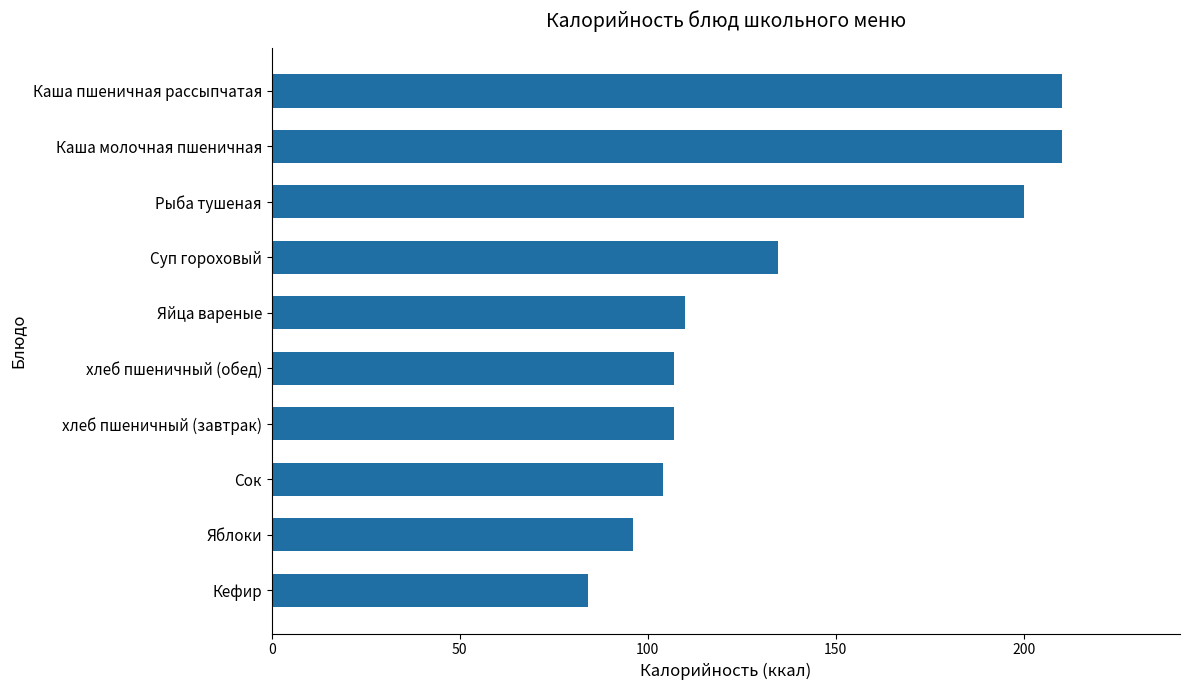

What value does the data have at Каша пшеничная рассыпчатая?

210.0